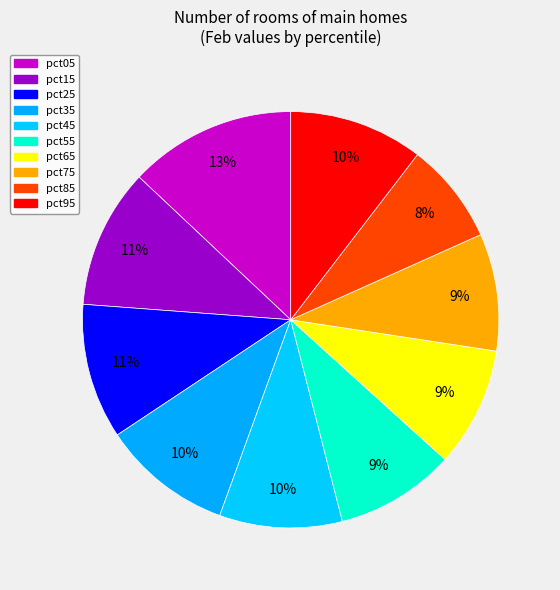

Is there a majority slice in this chart?

No